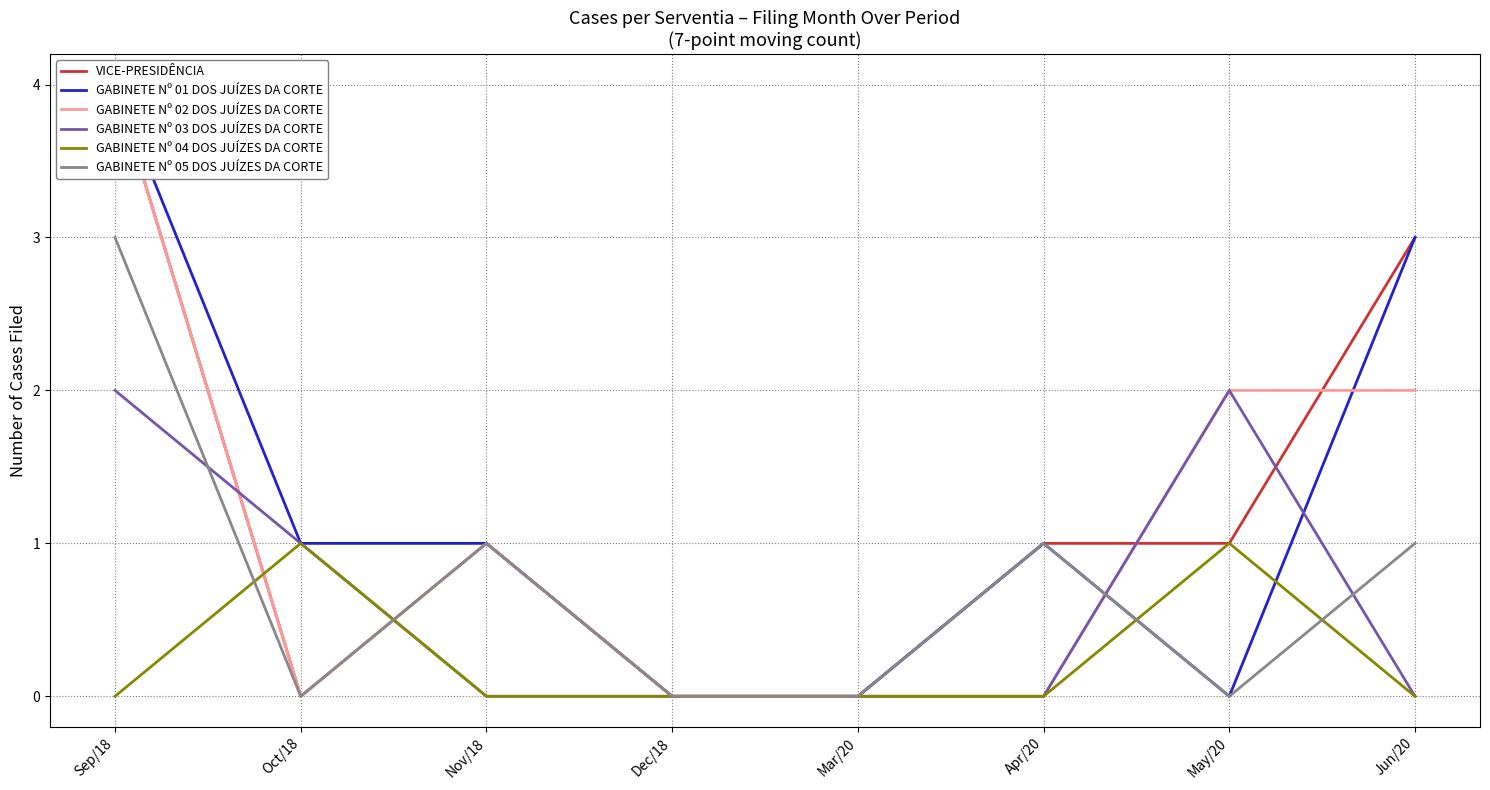

What are all the series names shown in the legend?

VICE-PRESIDÊNCIA, GABINETE Nº 01 DOS JUÍZES DA CORTE, GABINETE Nº 02 DOS JUÍZES DA CORTE, GABINETE Nº 03 DOS JUÍZES DA CORTE, GABINETE Nº 04 DOS JUÍZES DA CORTE, GABINETE Nº 05 DOS JUÍZES DA CORTE